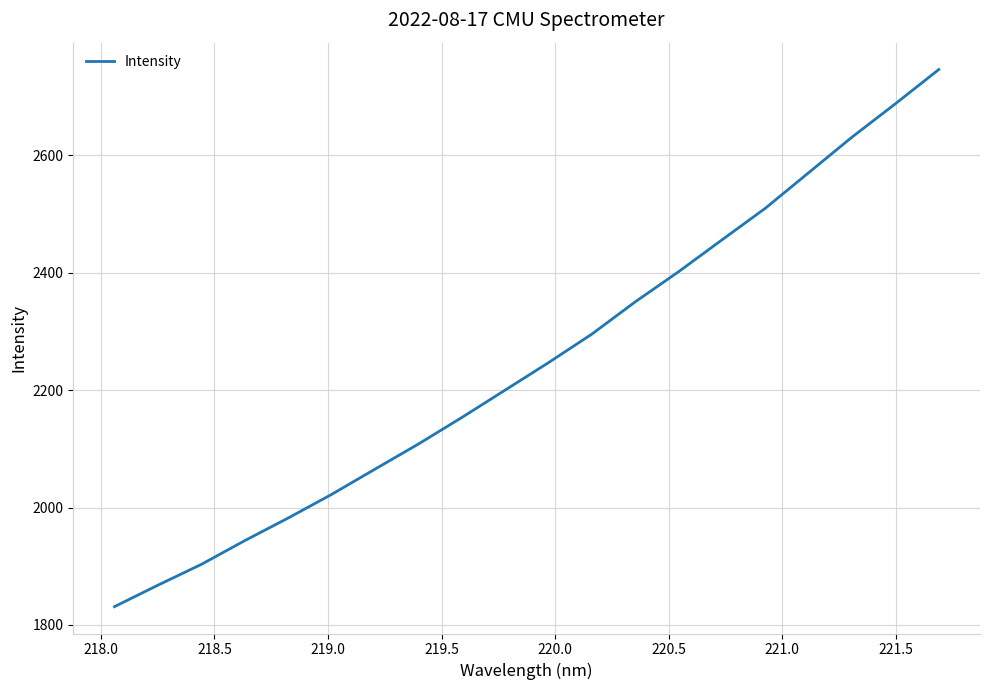

What is the difference between the maximum and minimum values?

915.3